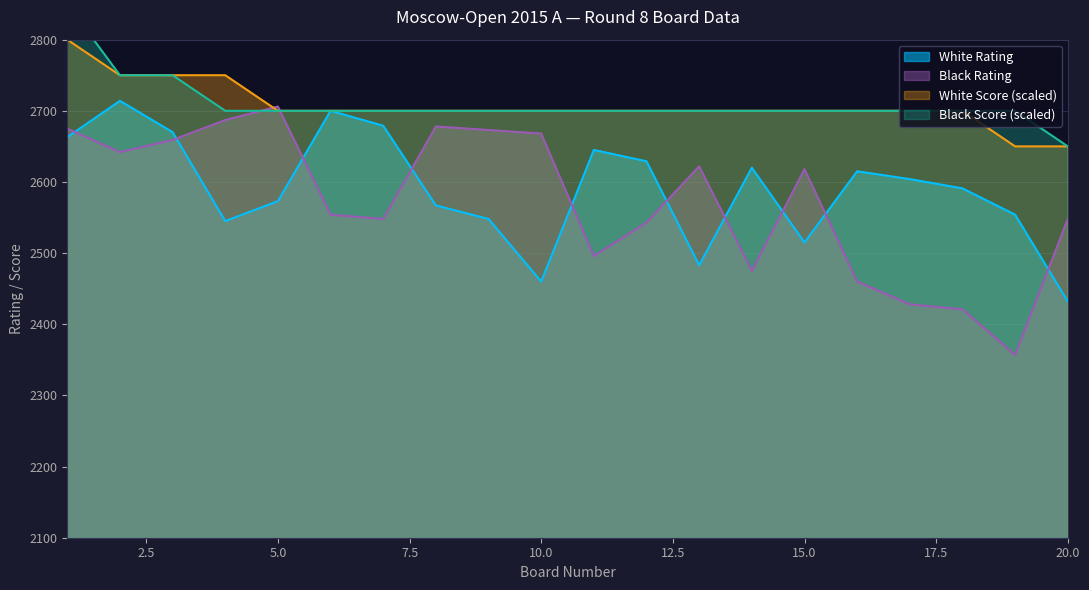

True or false: White Rating and White Score cross at least once.

False